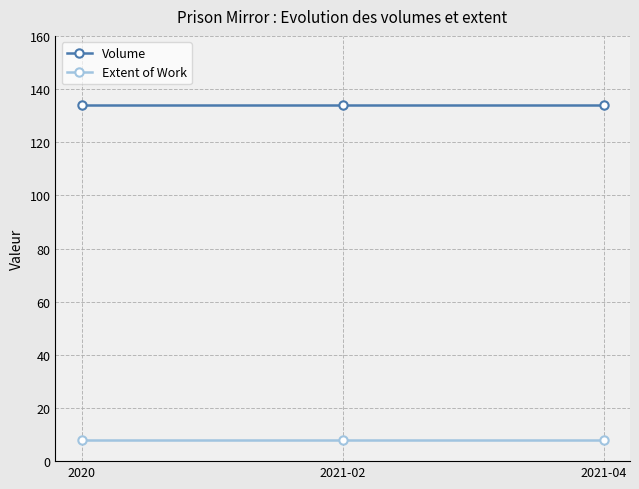

What is the difference between the highest and lowest values at 2020?

126